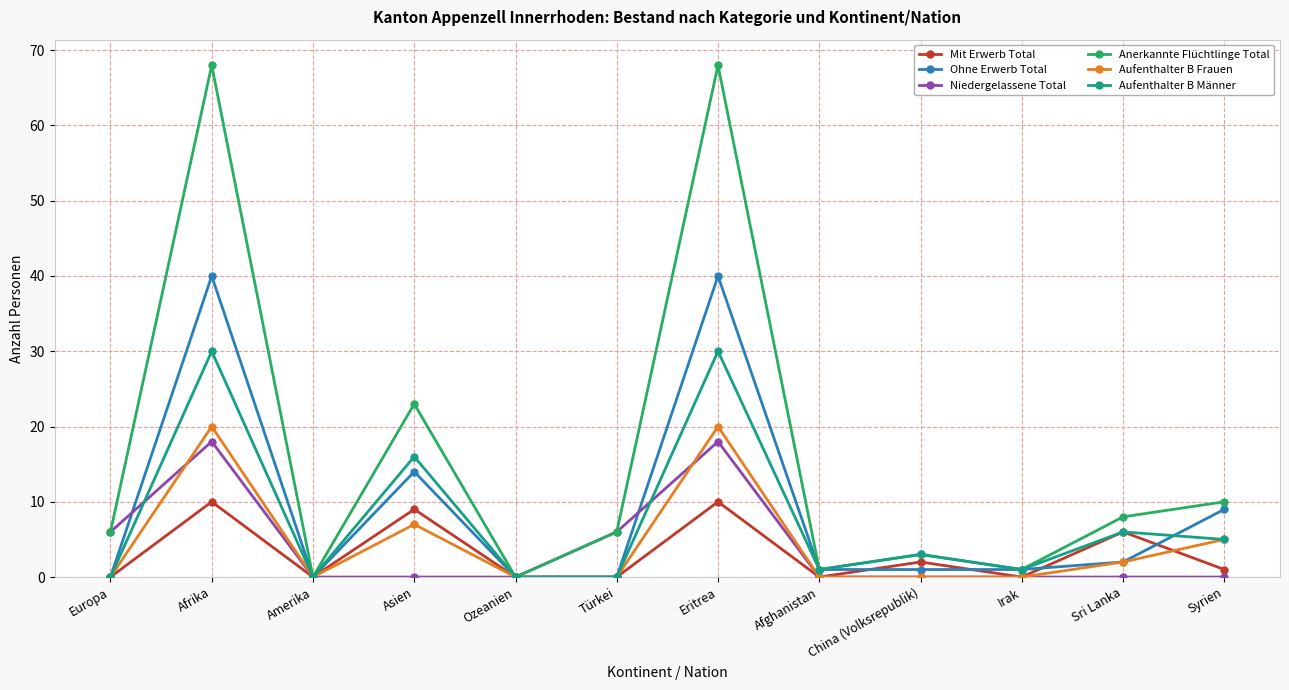

What is the label of the 1st point from the right?

Syrien